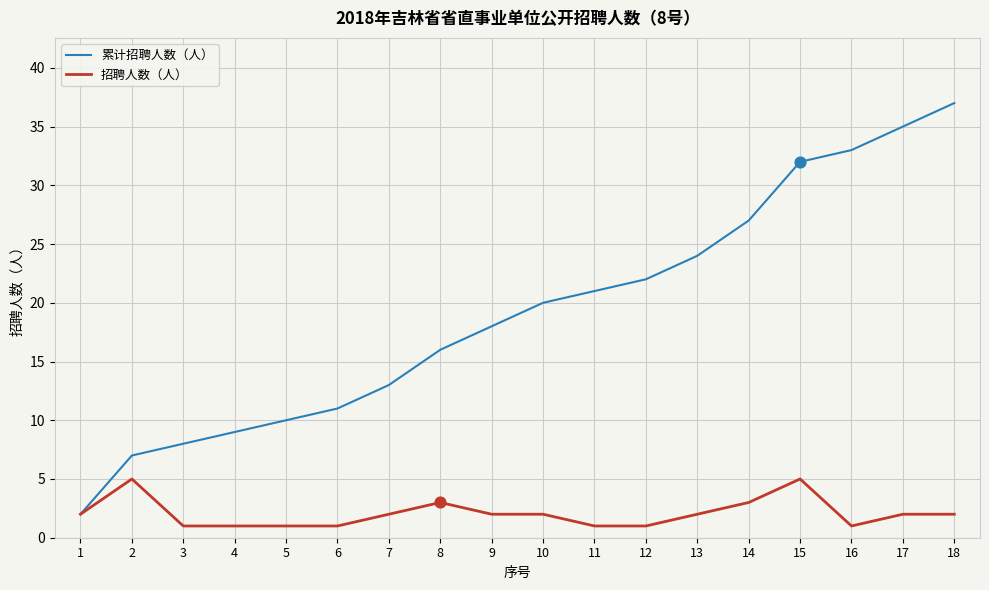

Is the value of 招聘人数（人） at 8 greater than the value of 累计招聘人数（人） at 15?

No